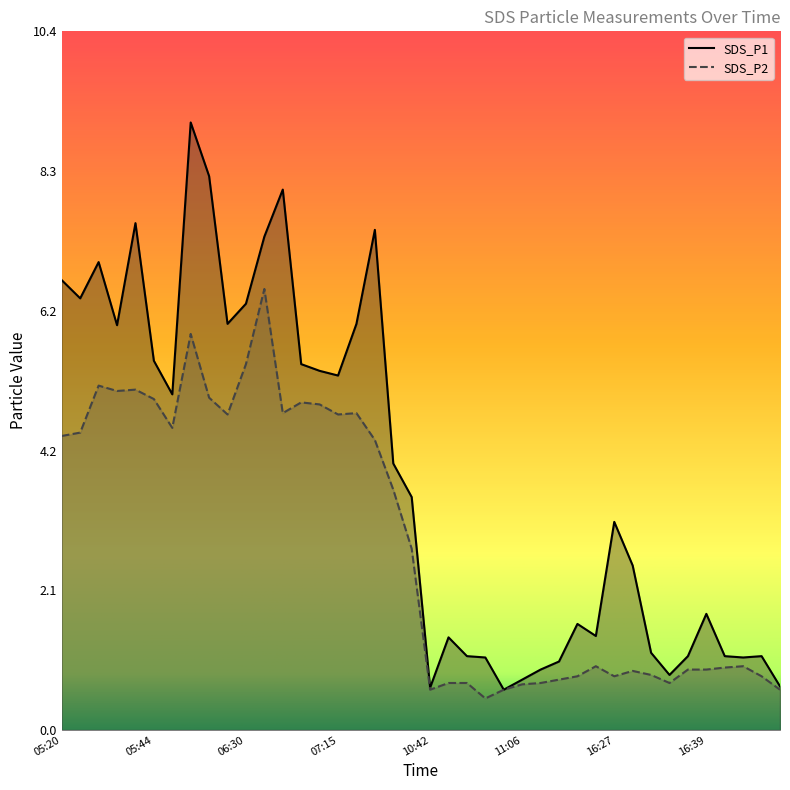

How many lines are shown in the chart?

2